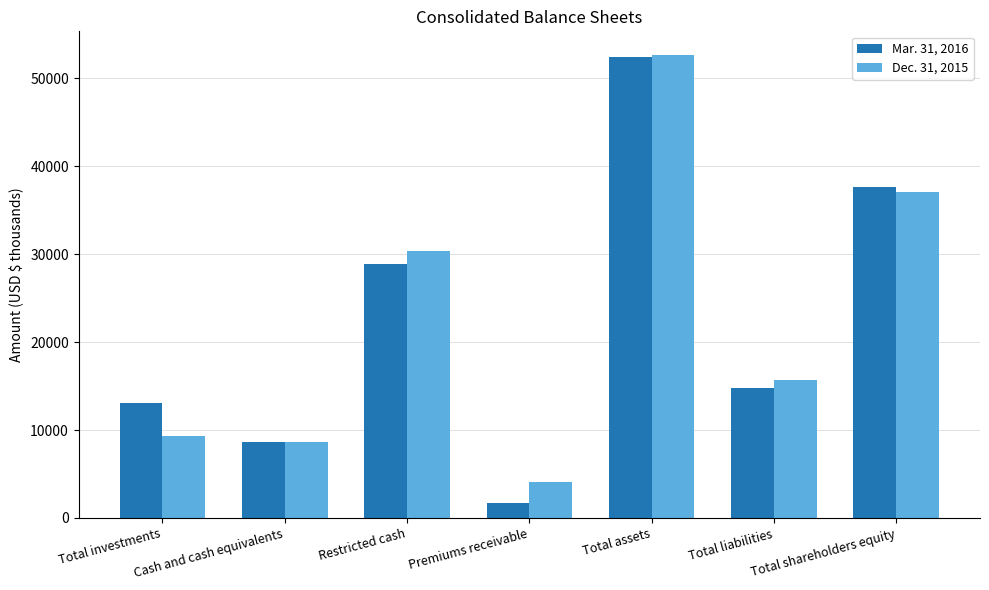

Reading right to left, extract all data points from this chart.

Mar. 31, 2016: Total shareholders equity=37661	Total liabilities=14774	Total assets=52435	Premiums receivable=1655	Restricted cash=28889	Cash and cash equivalents=8614	Total investments=13039
Dec. 31, 2015: Total shareholders equity=37027	Total liabilities=15660	Total assets=52687	Premiums receivable=4117	Restricted cash=30368	Cash and cash equivalents=8584	Total investments=9348